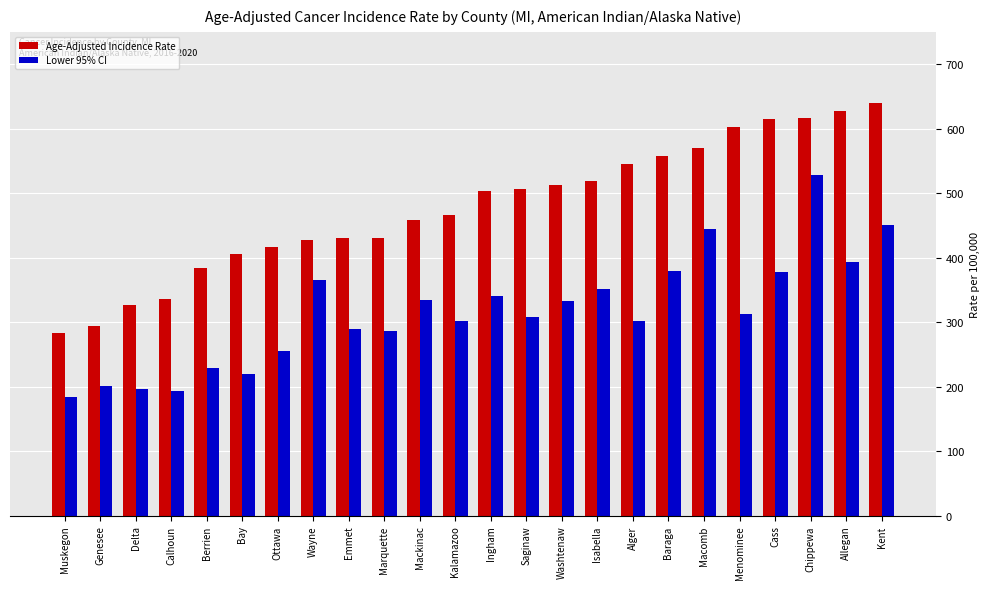

Between Berrien and Kent, which series saw the biggest shift?

Age-Adjusted Incidence Rate